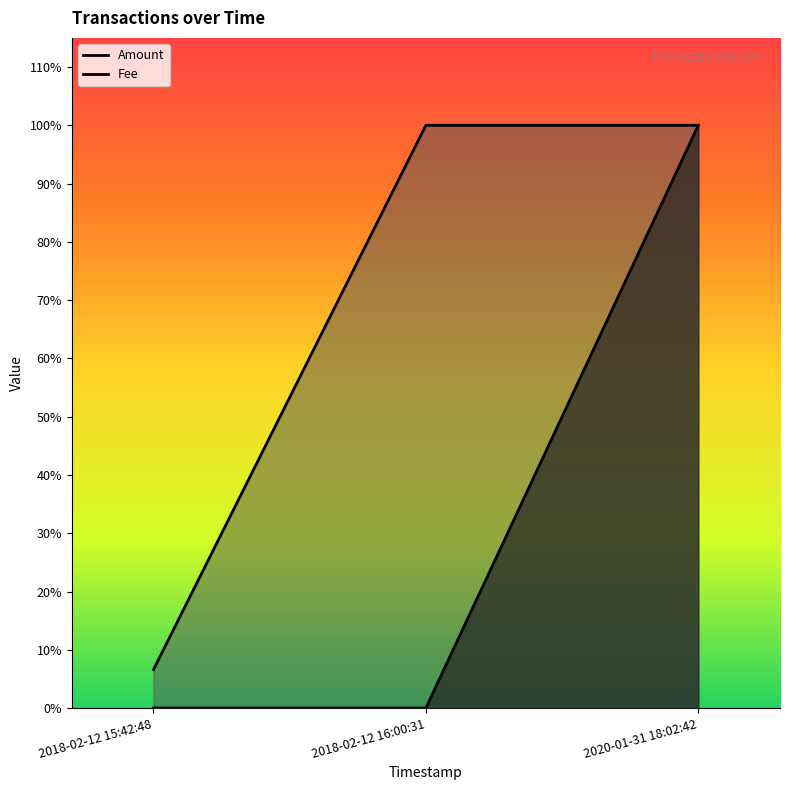

What is the maximum value shown in the chart?

1.0